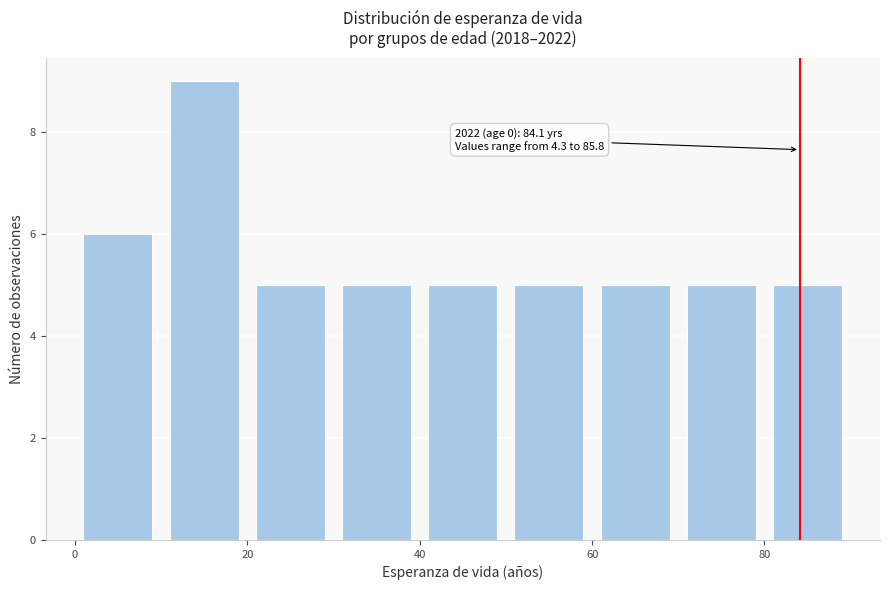

Which range on the x-axis has the tallest bar?

10 to 20